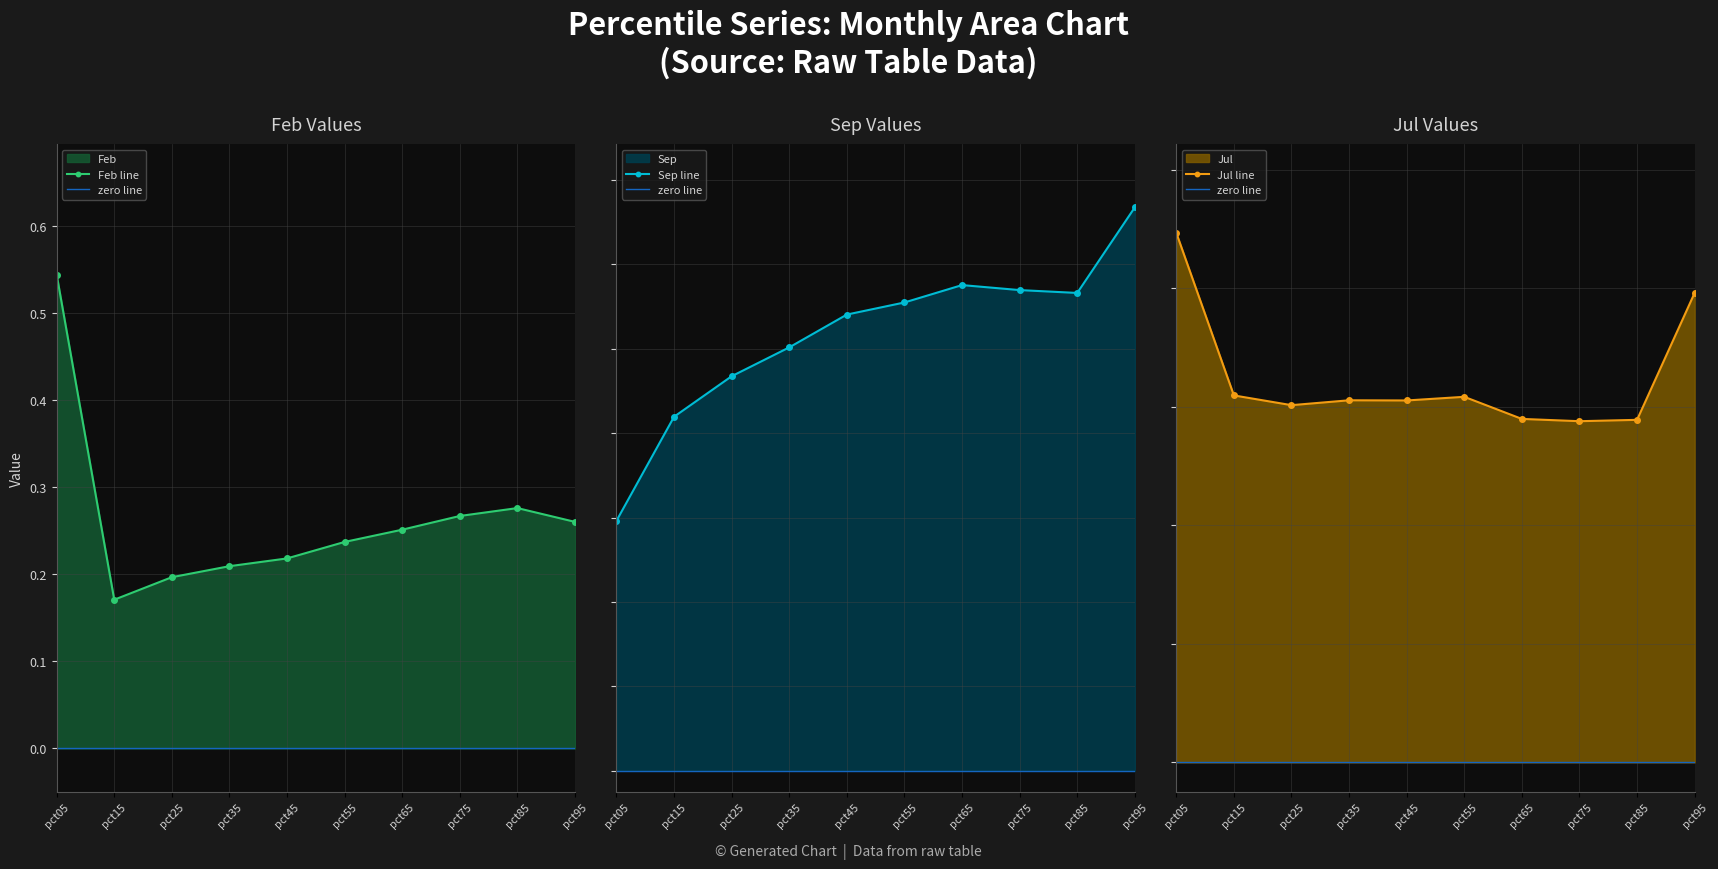

Reading left to right, transcribe all the data shown in this chart.

Feb line: 0.5	0.2	0.2	0.2	0.2	0.2	0.3	0.3	0.3	0.3
zero line: 0.0	0.0	0.0	0.0	0.0	0.0	0.0	0.0	0.0	0.0
Sep line: 0.6	0.8	0.9	1.0	1.1	1.1	1.2	1.1	1.1	1.3
Jul line: 0.9	0.6	0.6	0.6	0.6	0.6	0.6	0.6	0.6	0.8